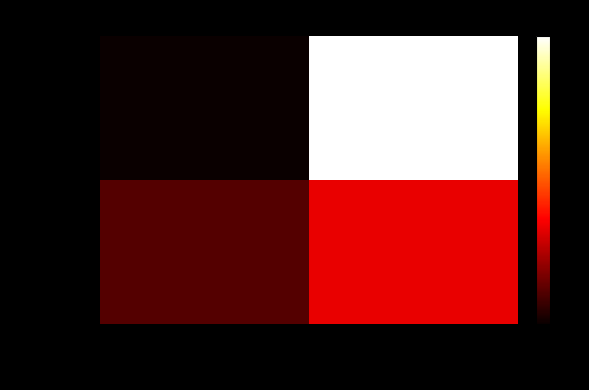

Reading left to right, list all the values displayed in this chart.

d2b2a9dc...4441: direction=0.3	io_index=1.0
21d680df...968: direction=0.4	io_index=0.5